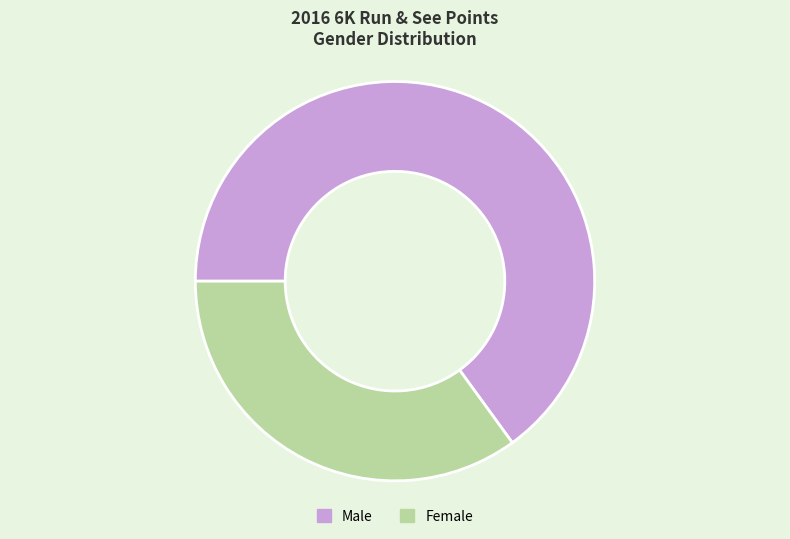

Does any single category account for the majority?

Yes